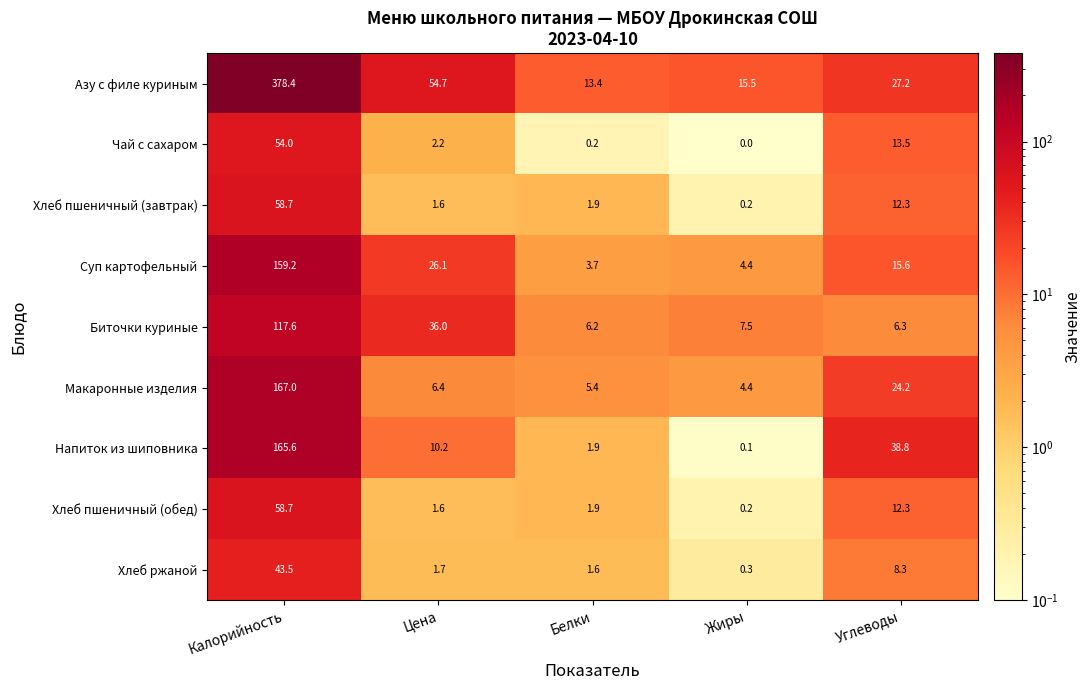

What is the difference between the maximum and minimum values in the Суп картофельный series?

155.5